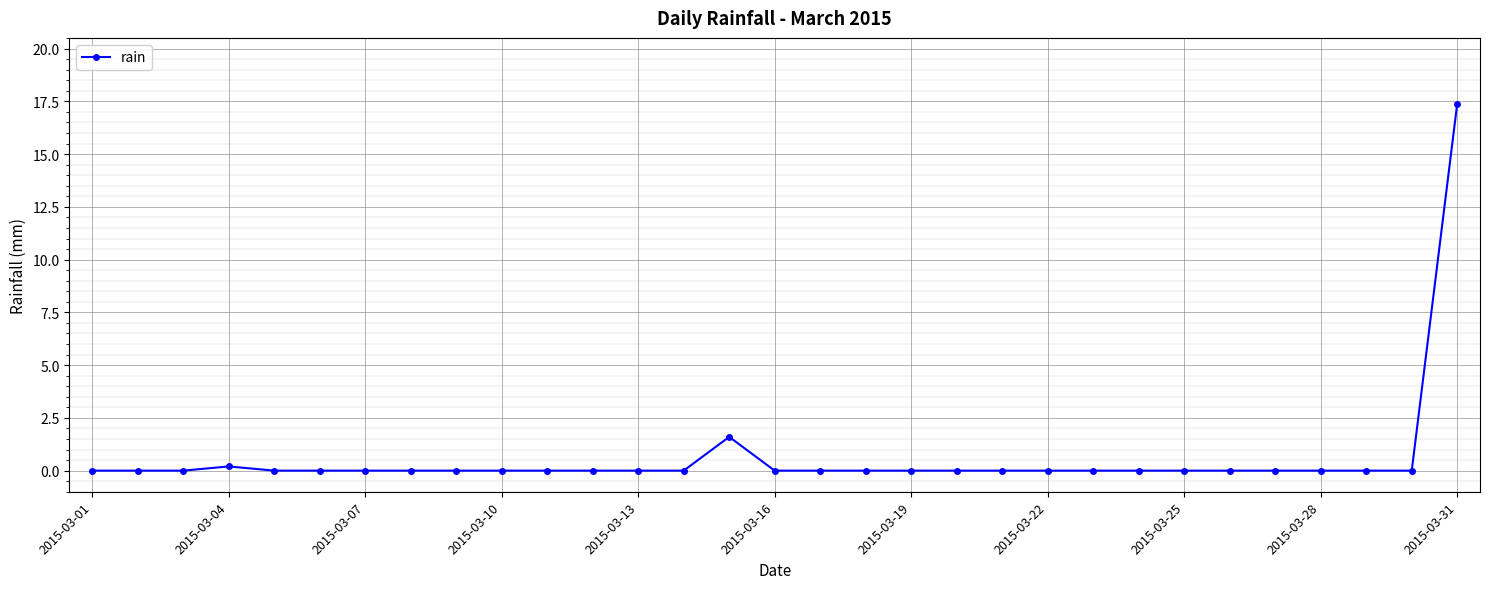

True or false: there are more than 0 points higher than both neighbors.

True